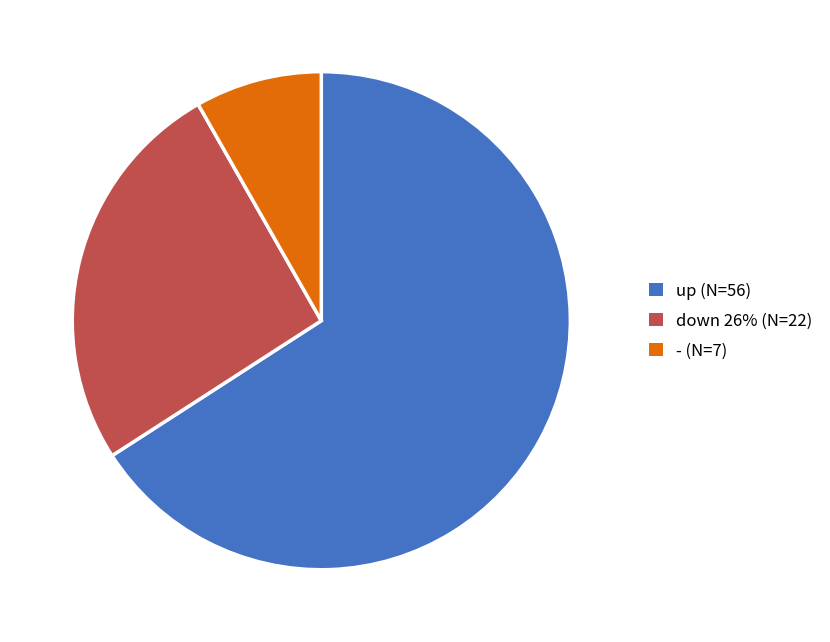

Approximately how many times larger is the value at - compared to down?

0.3